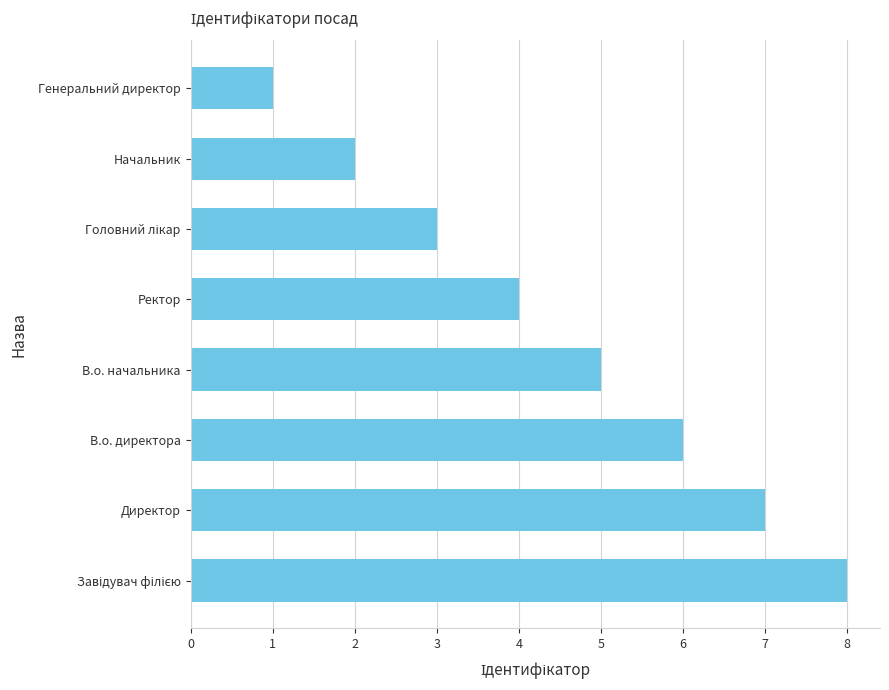

How many data points does each series have?

8